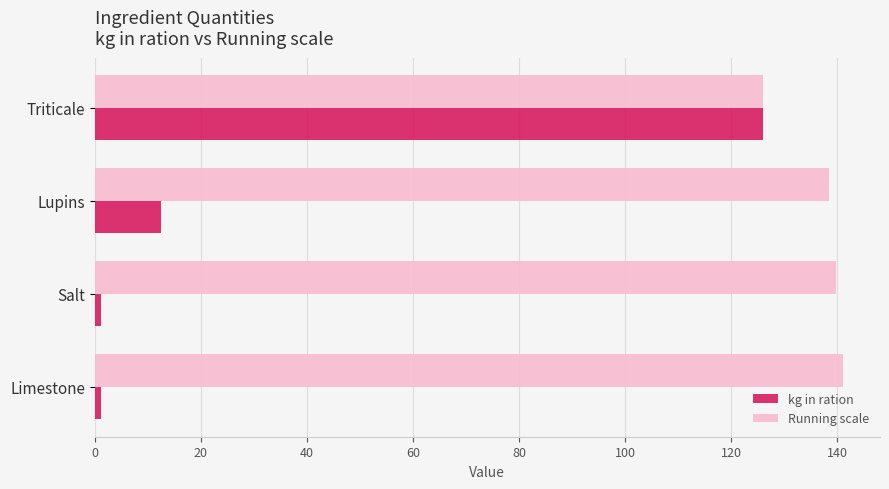

At which label does Running scale reach its peak?

Limestone